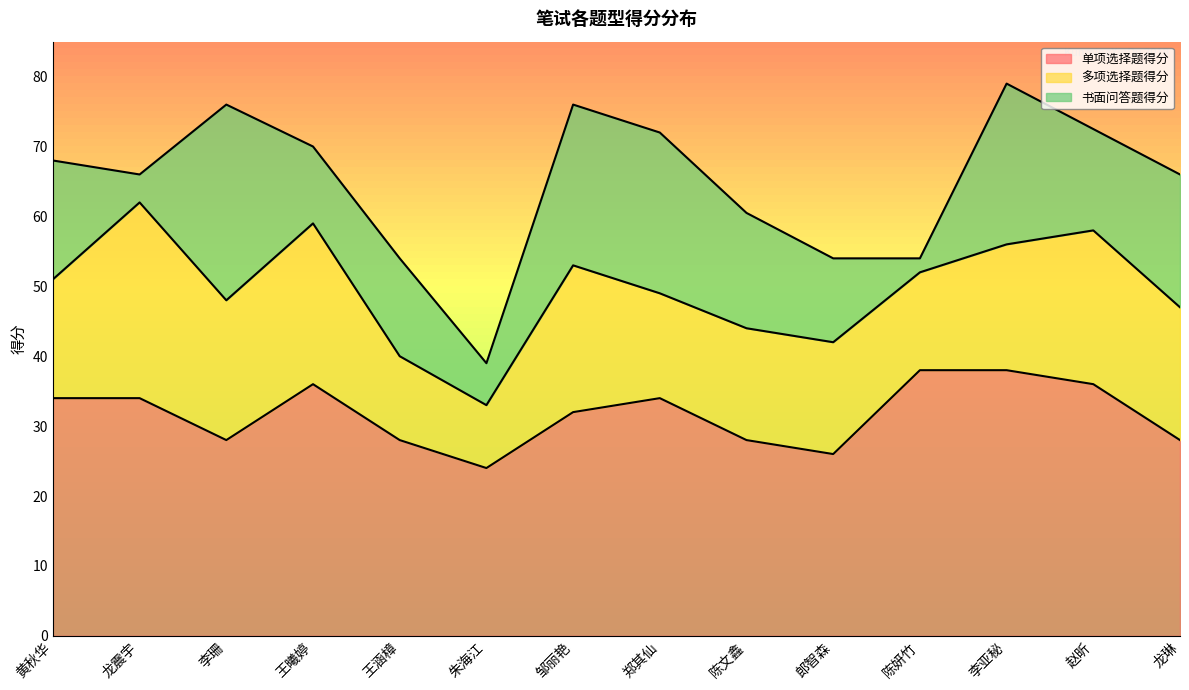

List the labels in order of 书面问答题得分 value, largest first.

李珊, 邹丽艳, 郑其仙, 李亚秘, 龙琳, 黄秋华, 陈文鑫, 赵昕, 王涵樟, 郎智森, 王曦婷, 朱海江, 龙震宇, 陈妍竹